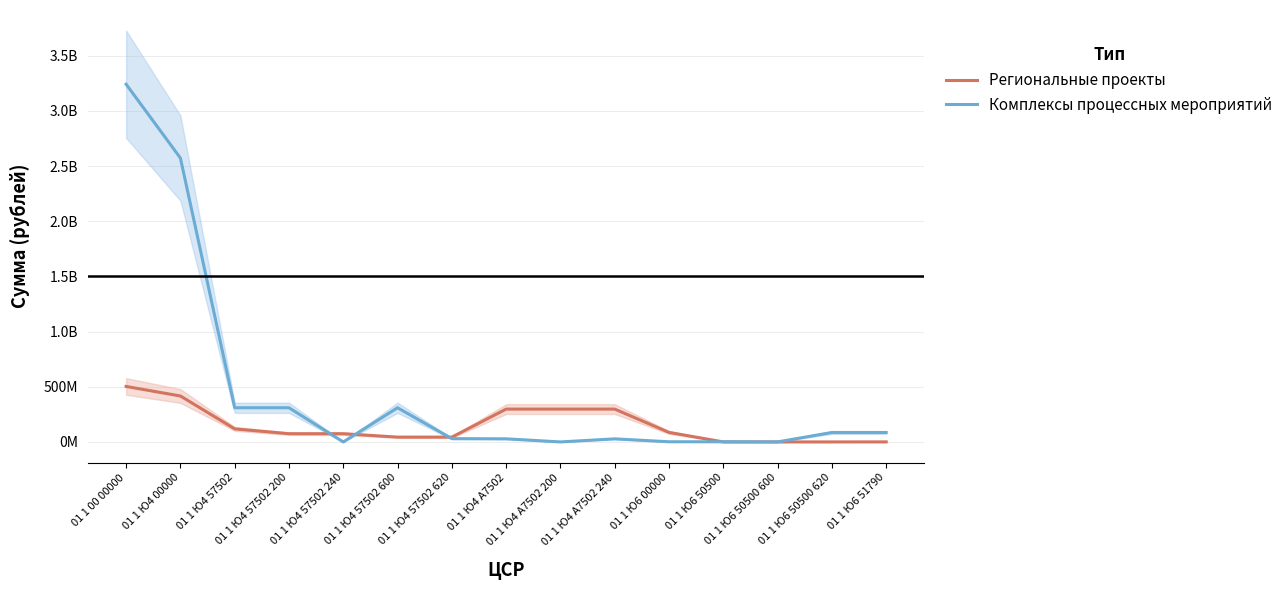

At which category is the sum across all series the highest?

01 1 00 00000